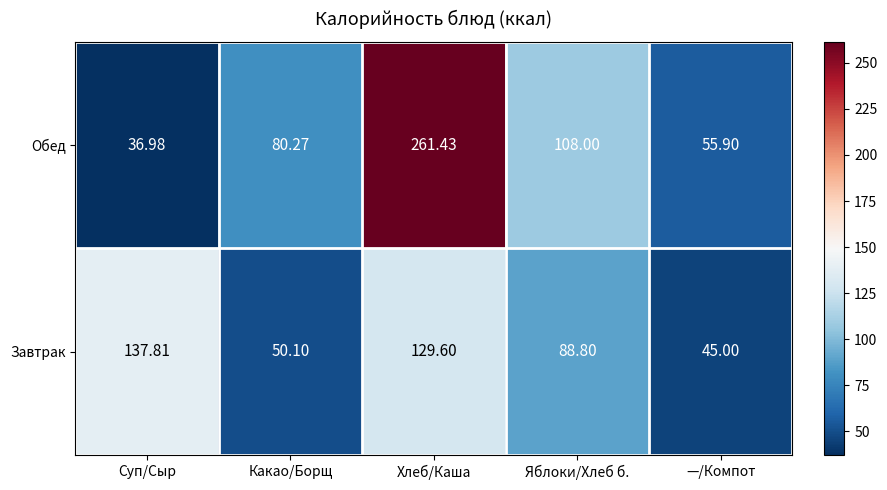

Where does the Завтрак series first go above 88?

Суп/Сыр